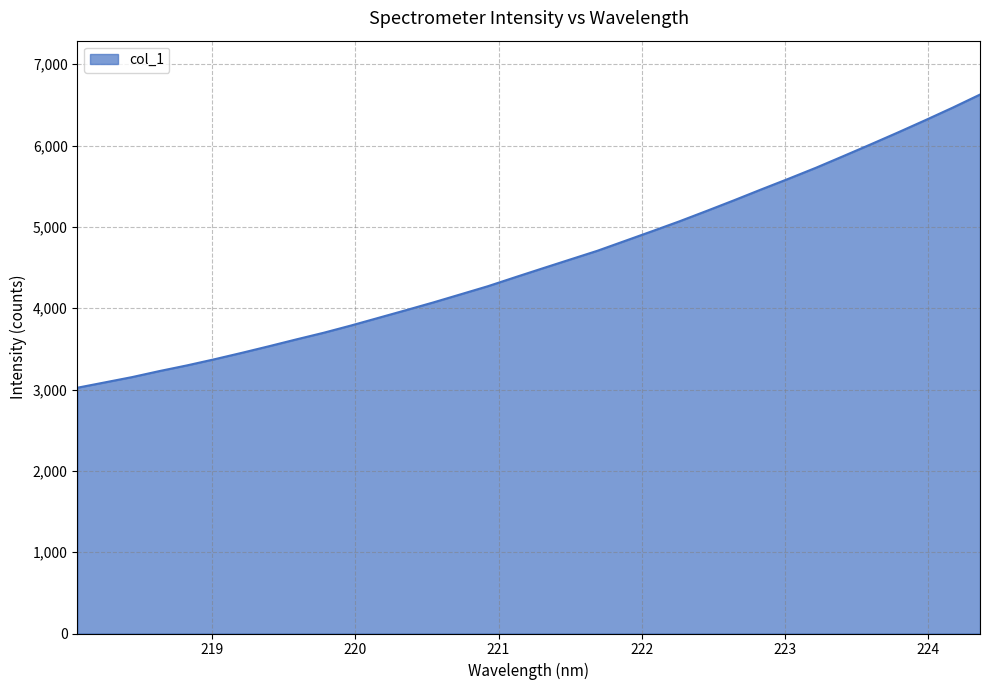

Does the chart have visible grid lines?

Yes